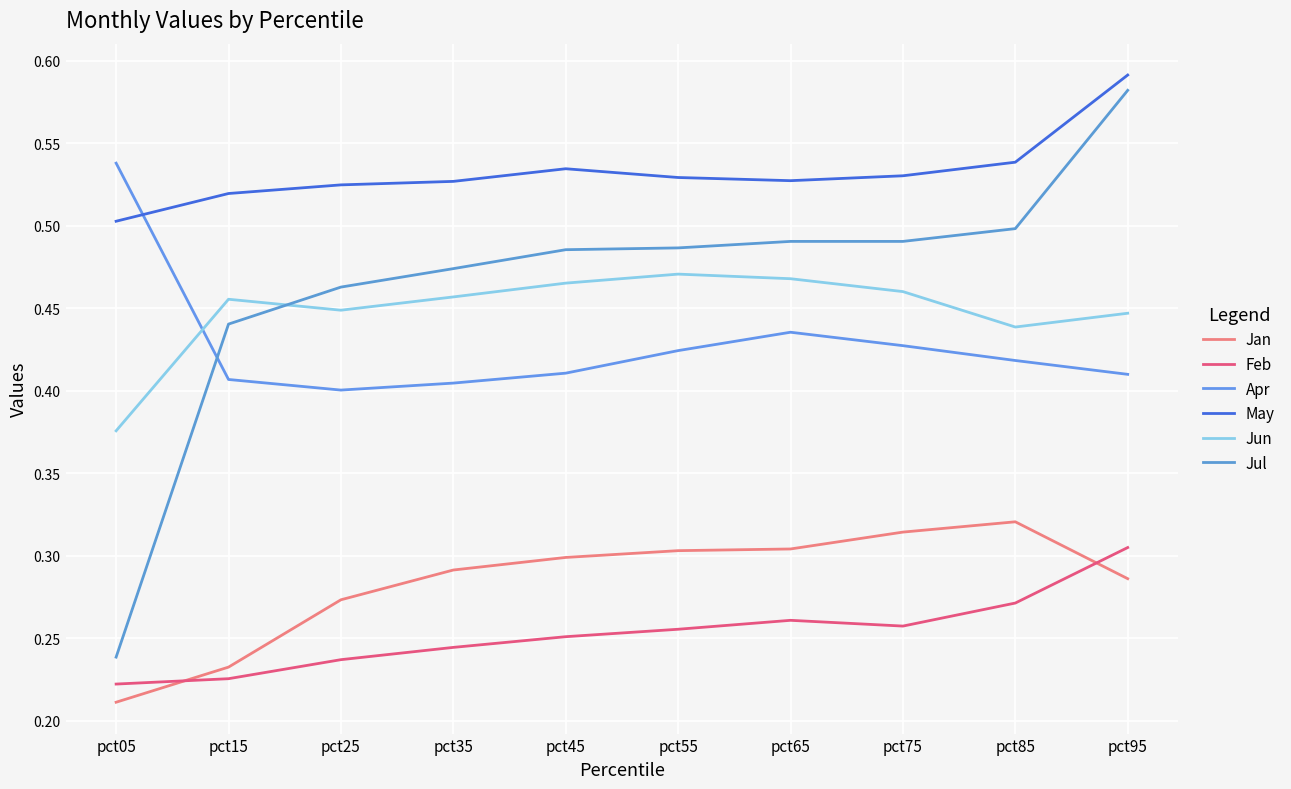

The Feb series shows 0.3 at pct65. True or false?

True